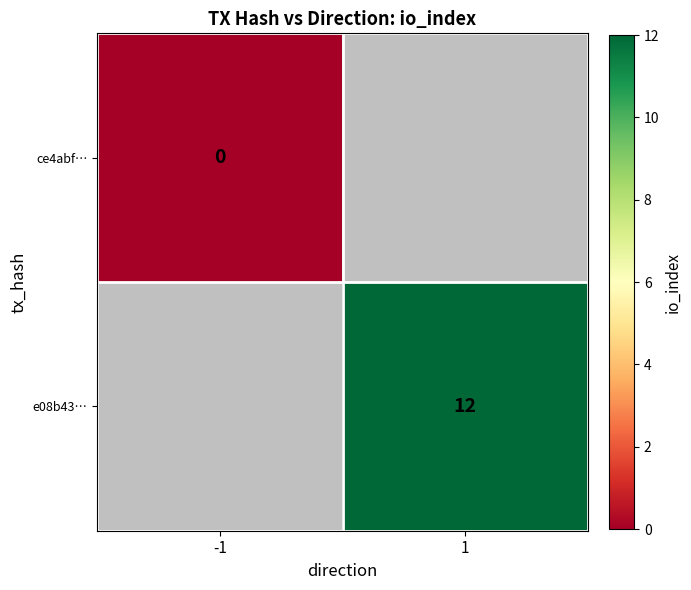

True or false: e08b43… has a value of 3 at 1.

False